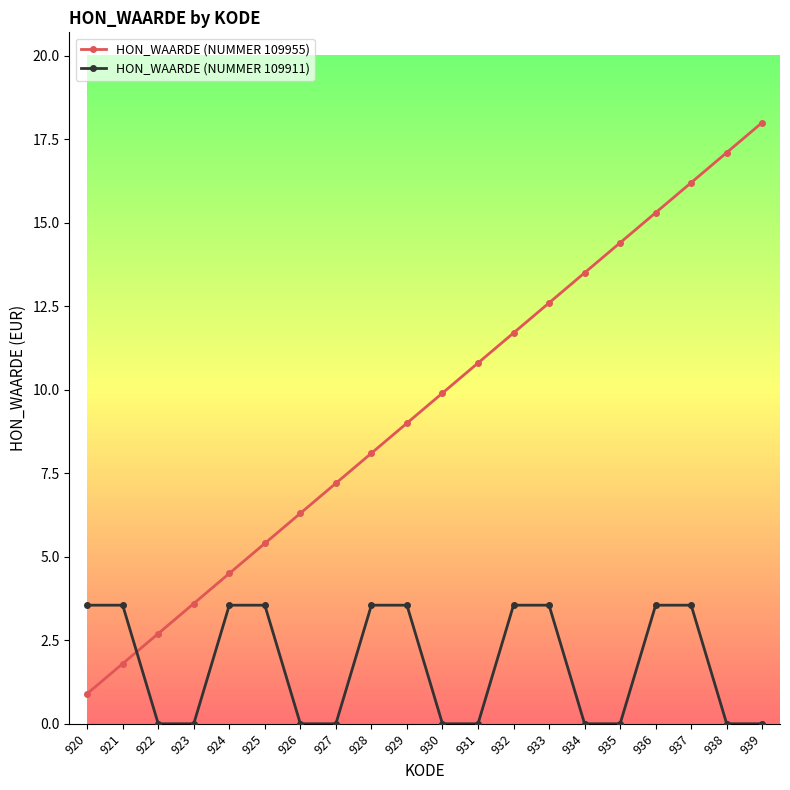

What is the highest value of the HON_WAARDE (NUMMER 109955) series?

18.0